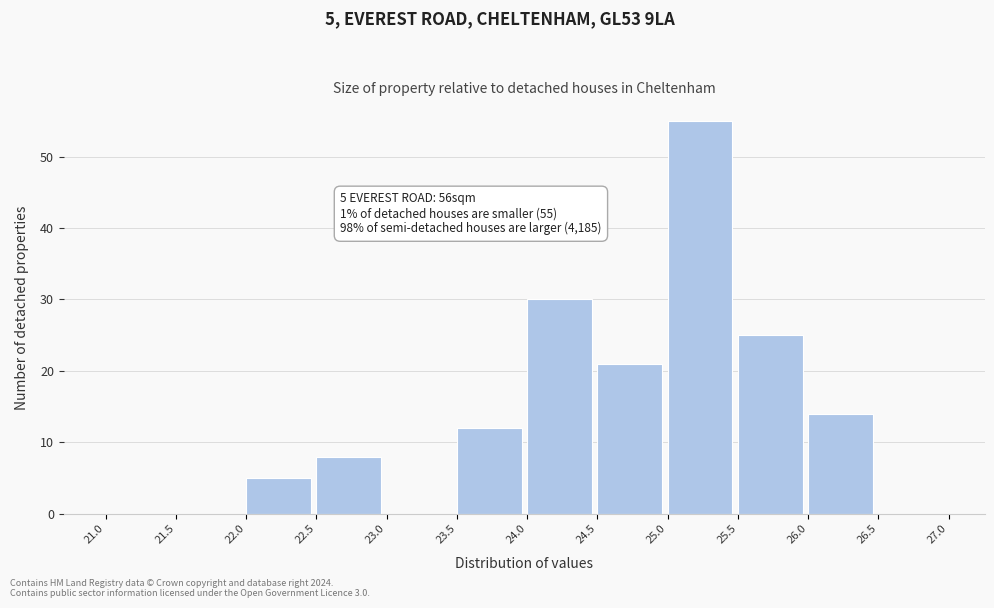

Which range on the x-axis has the tallest bar?

25.0 to 25.5